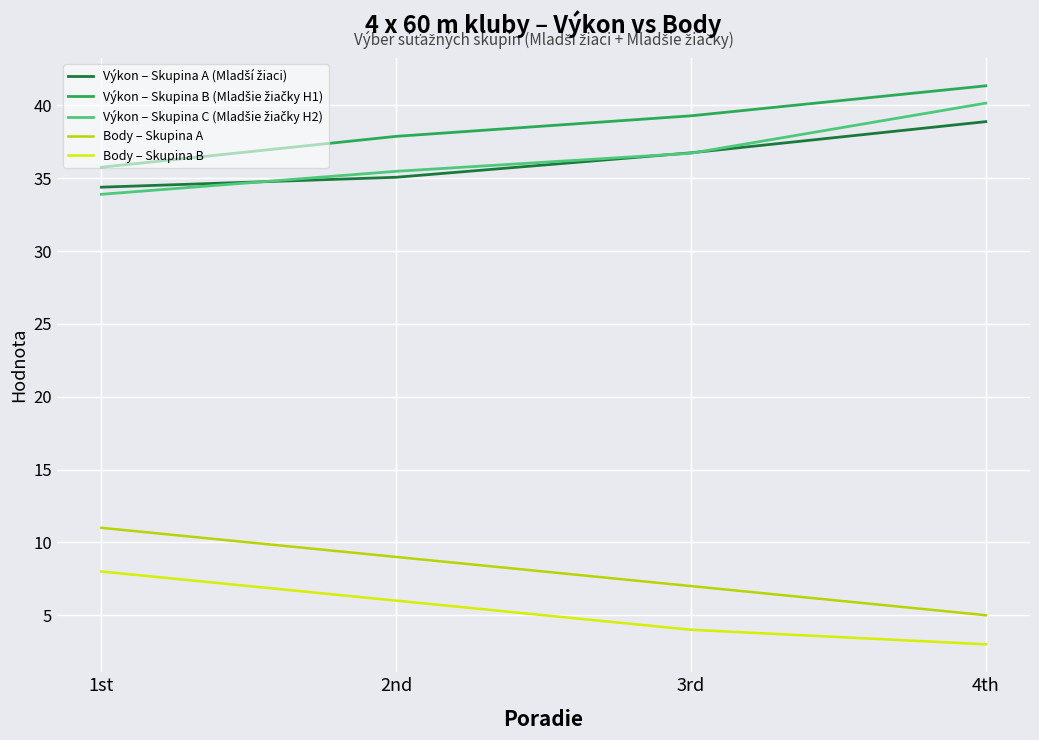

Does the chart display data point markers on the line(s)?

No